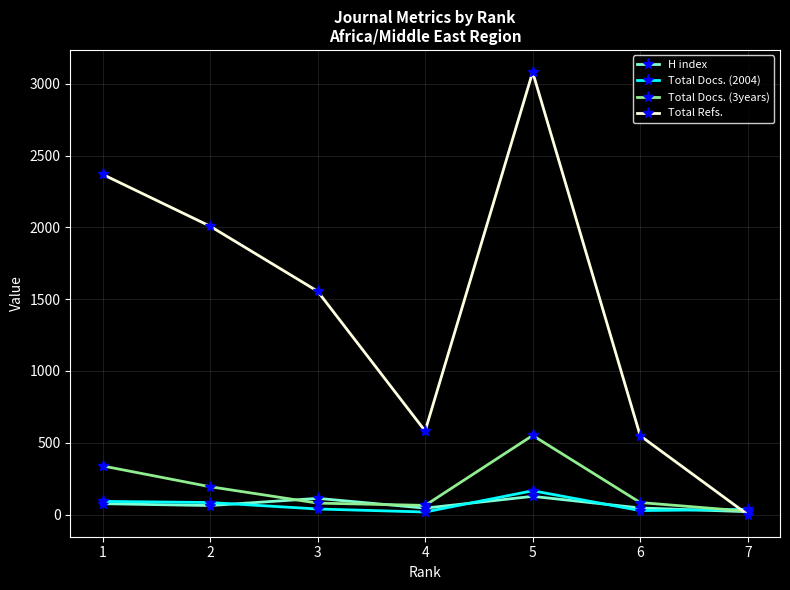

The value of Total Docs. (2004) at 1 is 92. True or false?

True